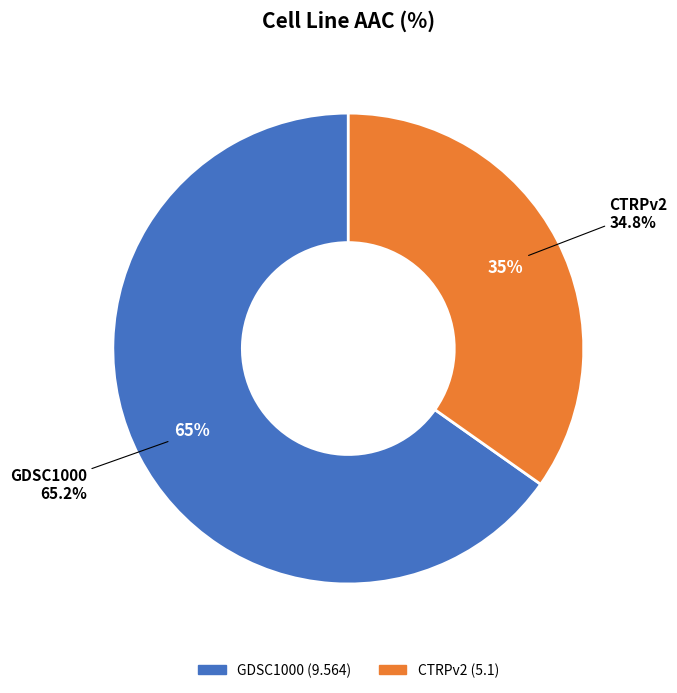

How much of the chart is everything except GDSC1000?

34.8%